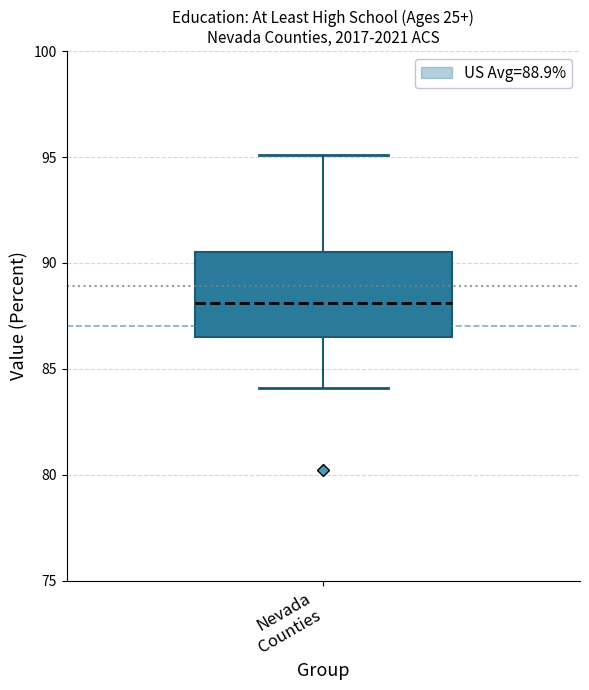

Transcribe this box plot: give where the median line is, the range the box spans, and where the two whiskers end, as read against the y-axis. The values are not printed on the chart, so give them approximately, as read against the axis.

median 88.0, box 86.5 to 90.5, whiskers 84.0 to 95.0